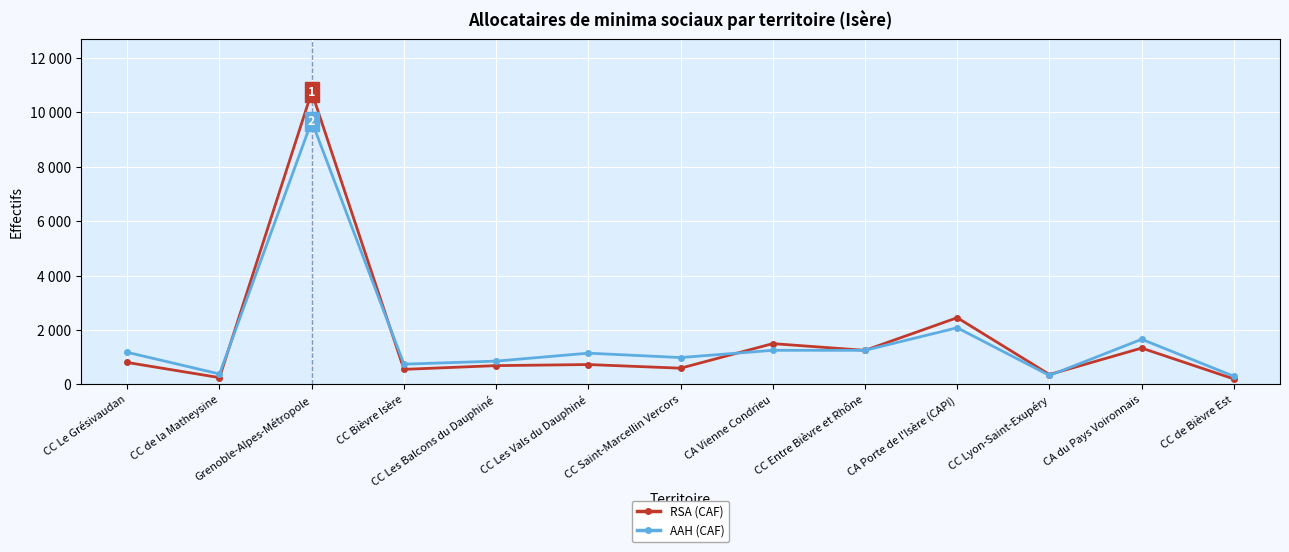

At which label does AAH (CAF) reach its minimum?

CC de Bièvre Est